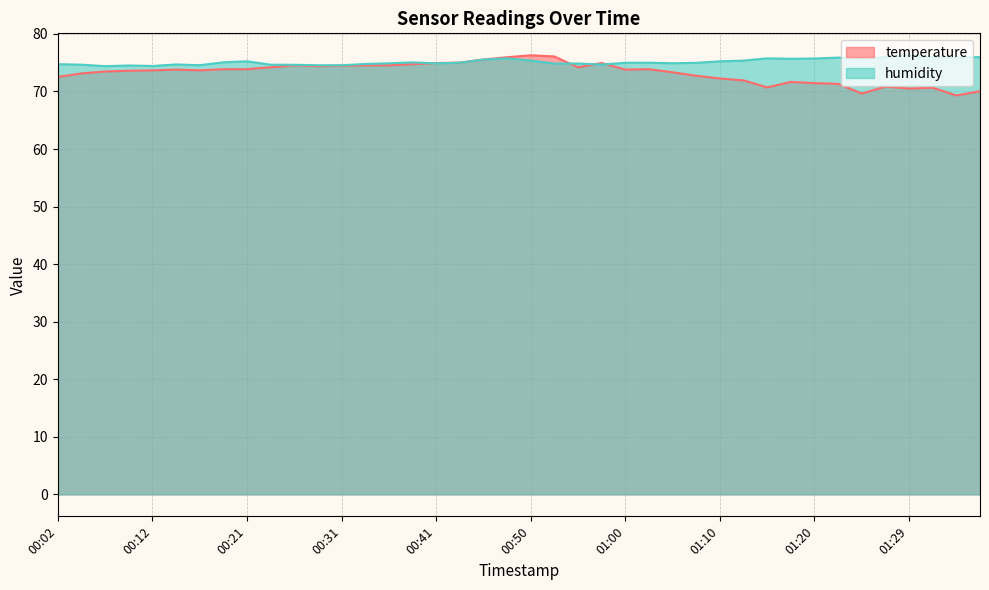

Does the chart have visible grid lines?

Yes